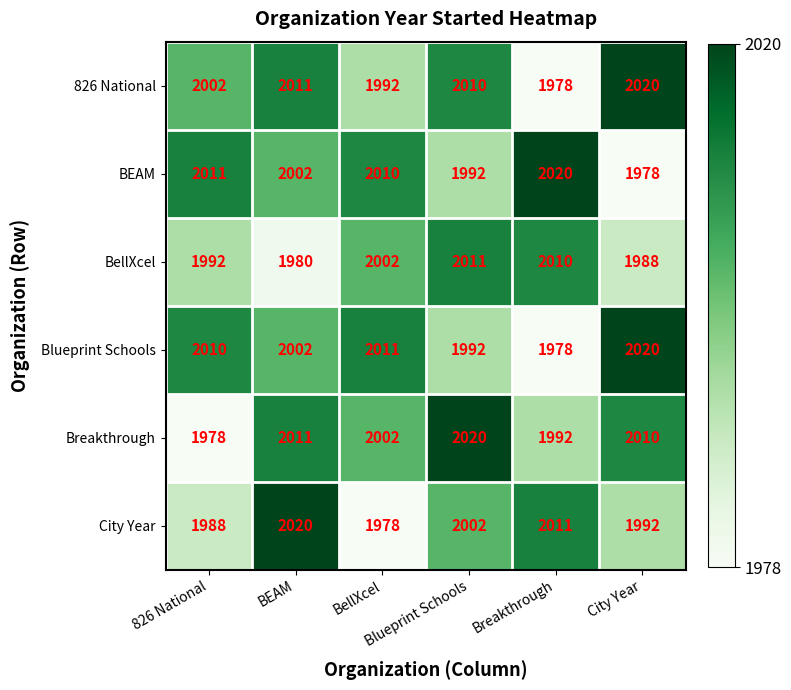

At how many categories does at least one series exceed 2007?

6